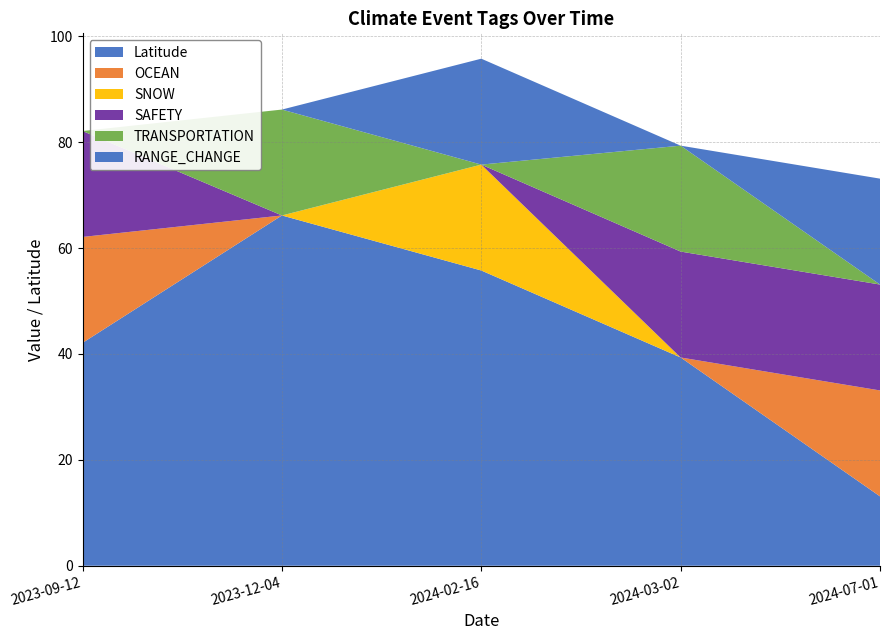

Reading left to right, transcribe all the data shown in this chart.

Latitude: 2023-09-12=42.1	2023-12-04=66.1	2024-02-16=55.8	2024-03-02=39.3	2024-07-01=13.1
OCEAN: 2023-09-12=1.0	2023-12-04=0.0	2024-02-16=0.0	2024-03-02=0.0	2024-07-01=1.0
SNOW: 2023-09-12=0.0	2023-12-04=0.0	2024-02-16=1.0	2024-03-02=0.0	2024-07-01=0.0
SAFETY: 2023-09-12=1.0	2023-12-04=0.0	2024-02-16=0.0	2024-03-02=1.0	2024-07-01=1.0
TRANSPORTATION: 2023-09-12=0.0	2023-12-04=1.0	2024-02-16=0.0	2024-03-02=1.0	2024-07-01=0.0
RANGE_CHANGE: 2023-09-12=0.0	2023-12-04=0.0	2024-02-16=1.0	2024-03-02=0.0	2024-07-01=1.0